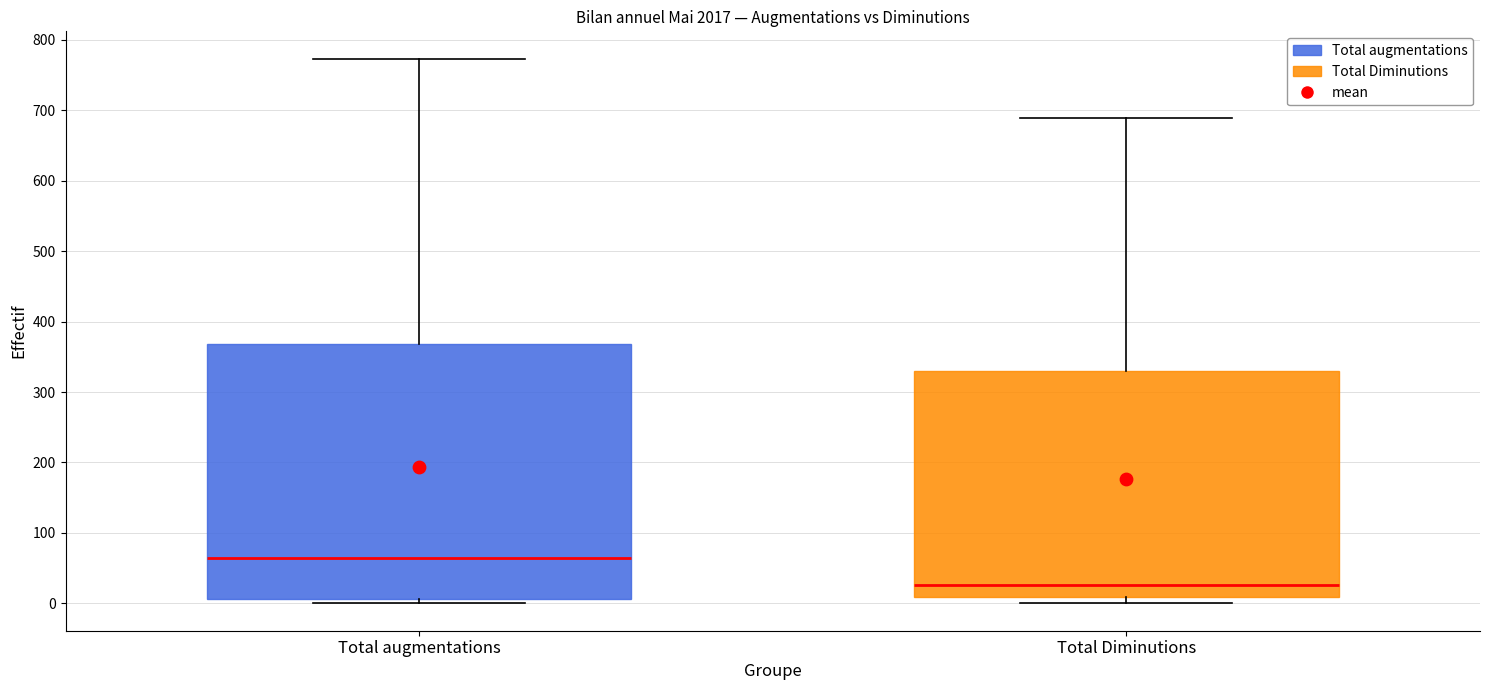

Reading left to right, transcribe this box plot: for each box, give where its median line is, the range the box spans, and where its two whiskers end, as read against the y-axis. The values are not printed on the chart, so give them approximately, as read against the axis.

Total augmentations: median 70, box 10 to 370, whiskers 0 to 770
Total Diminutions: median 30, box 10 to 330, whiskers 0 to 690